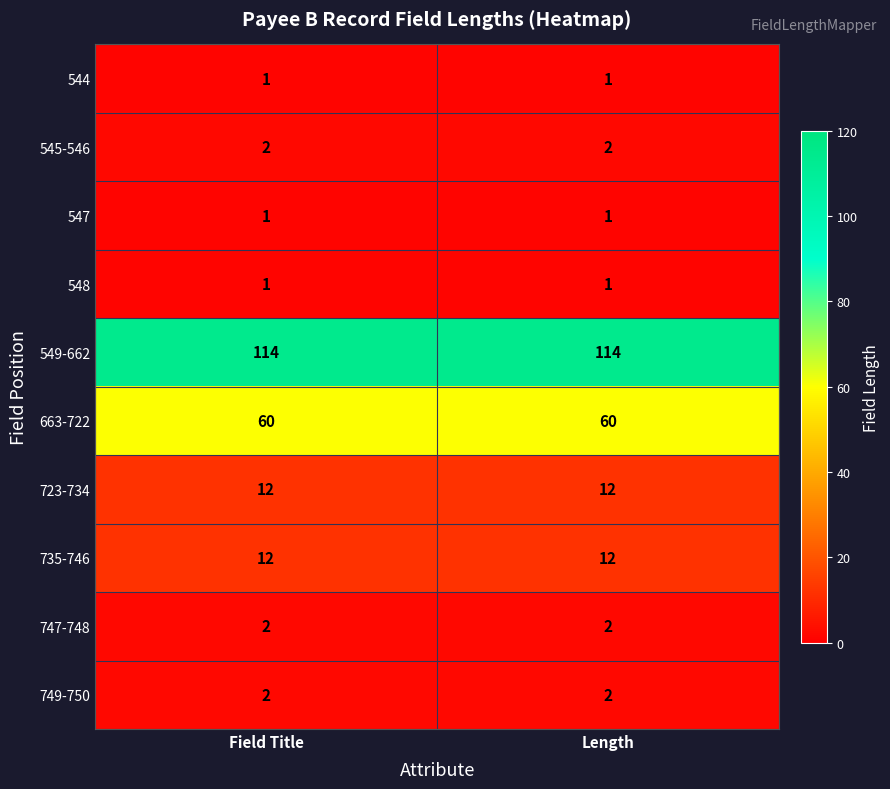

Read the 663-722 value at Field Title.

60